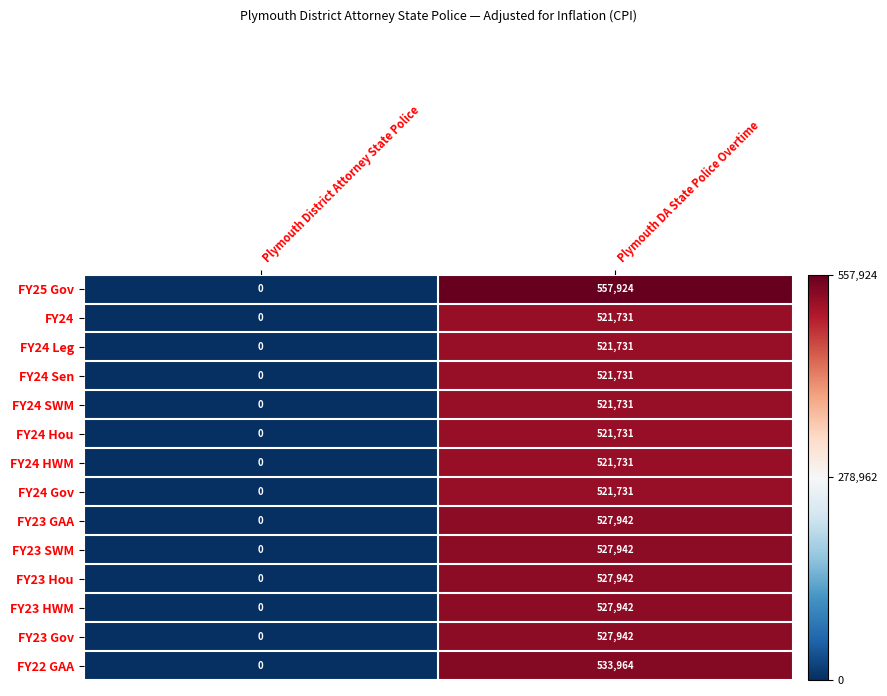

What is the difference between the highest and lowest values at Plymouth DA State Police Overtime?

36193